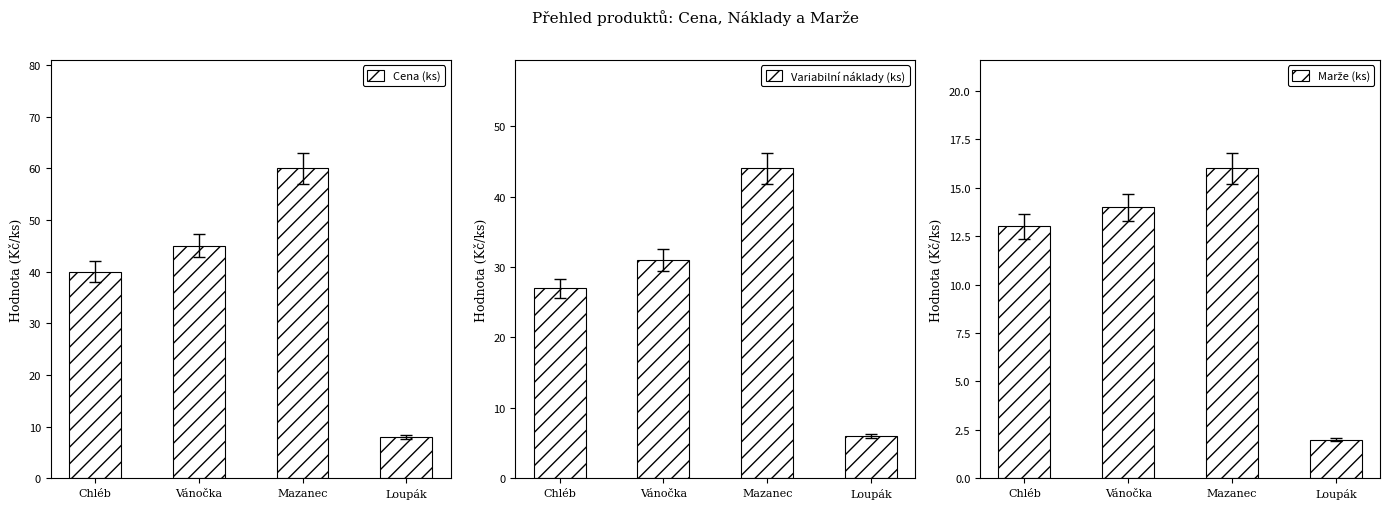

Which category has the lowest value in the Cena (ks) series?

Loupák